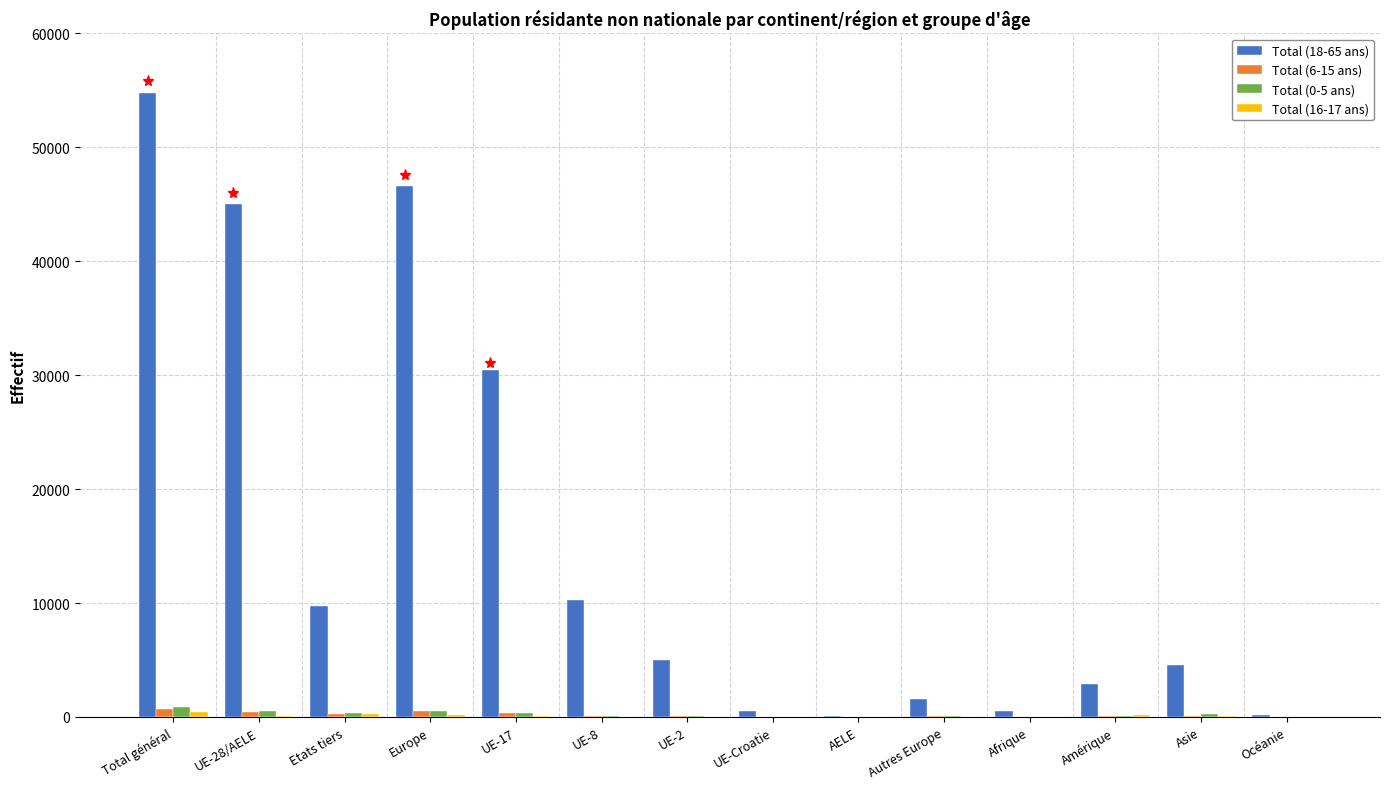

At which category is the sum across all series the highest?

Total général